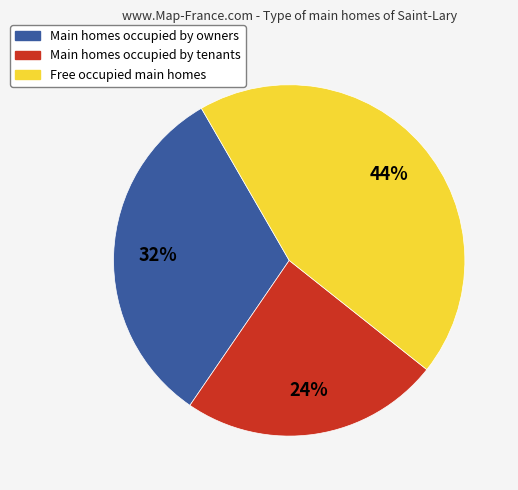

Which has a higher value, Main homes occupied by tenants or Main homes occupied by owners?

Main homes occupied by owners